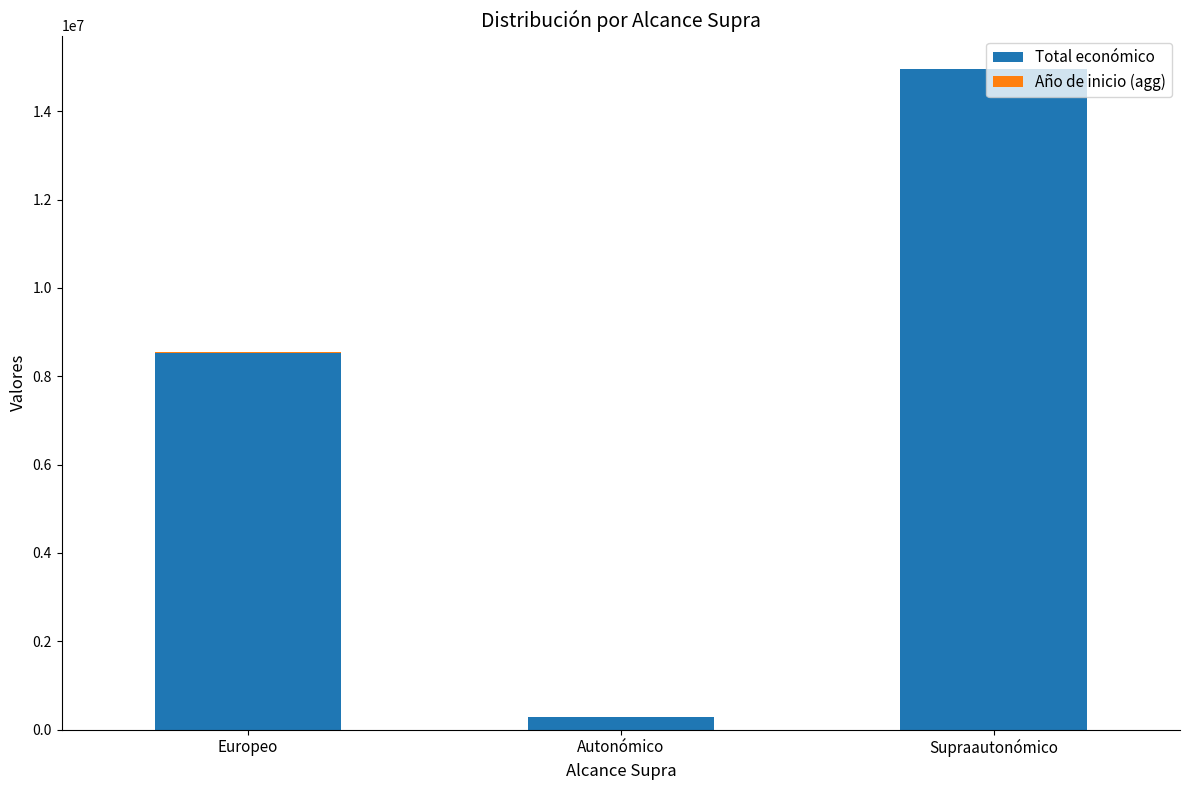

What is the highest value of the Total económico series?

14958217